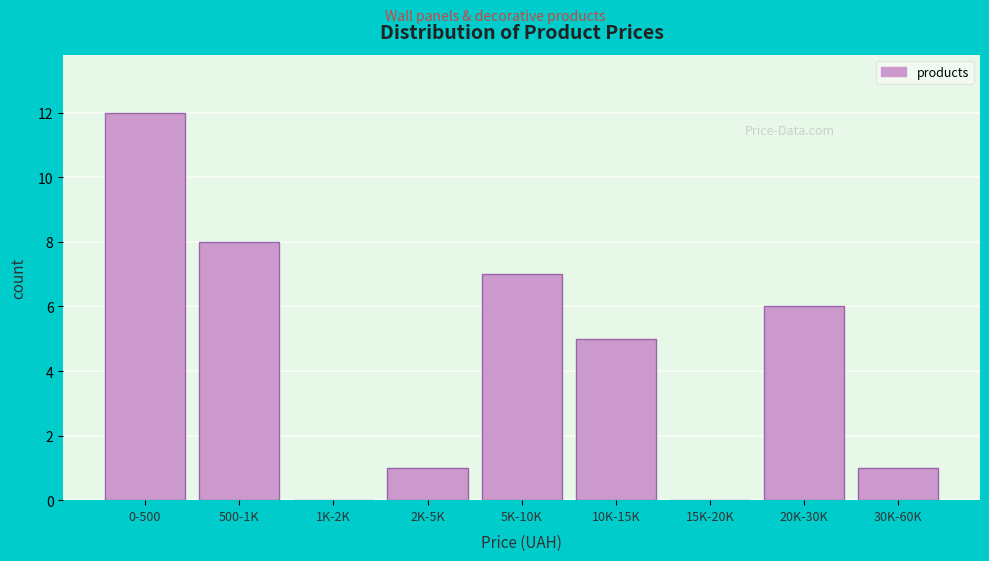

Reading right to left, transcribe all the data shown in this chart.

30K-60K=1	20K-30K=6	15K-20K=0	10K-15K=5	5K-10K=7	2K-5K=1	1K-2K=0	500-1K=8	0-500=12